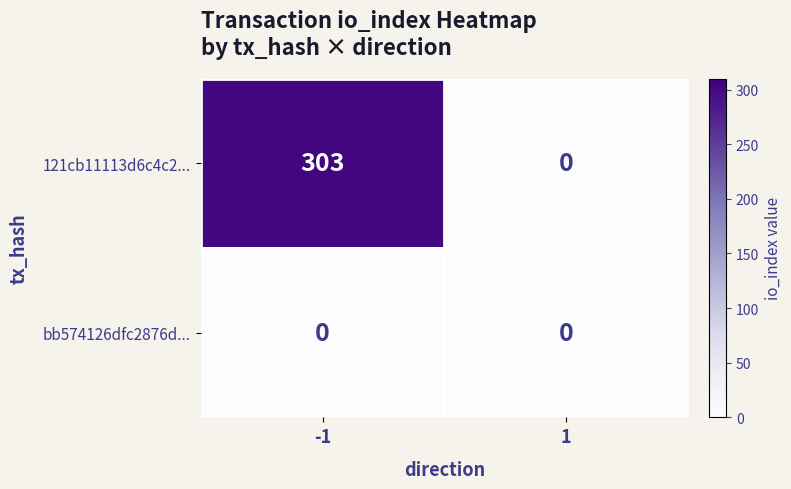

At how many categories does at least one series exceed 148?

1